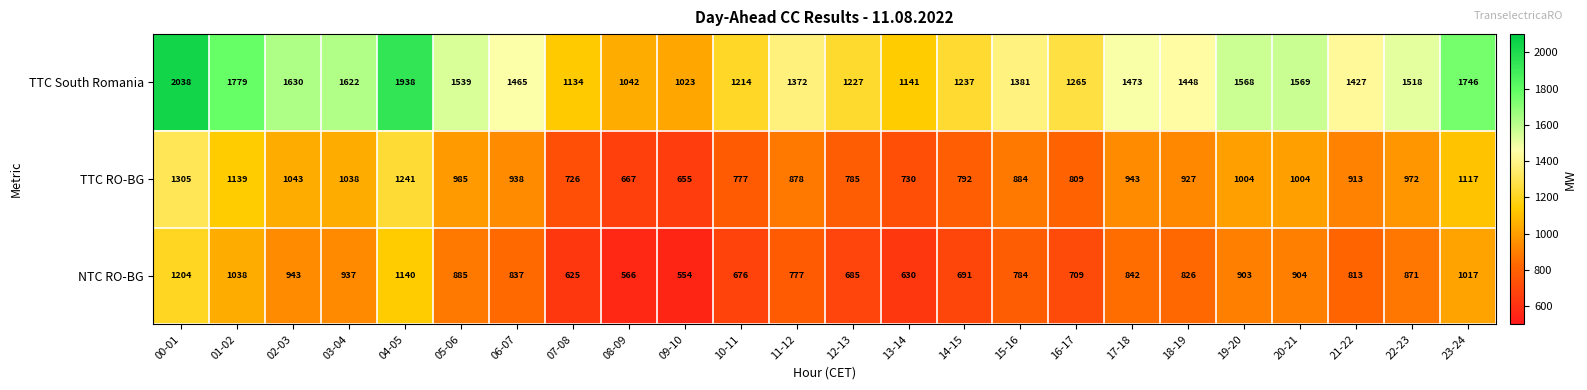

Which label corresponds to the largest value in the chart?

00-01